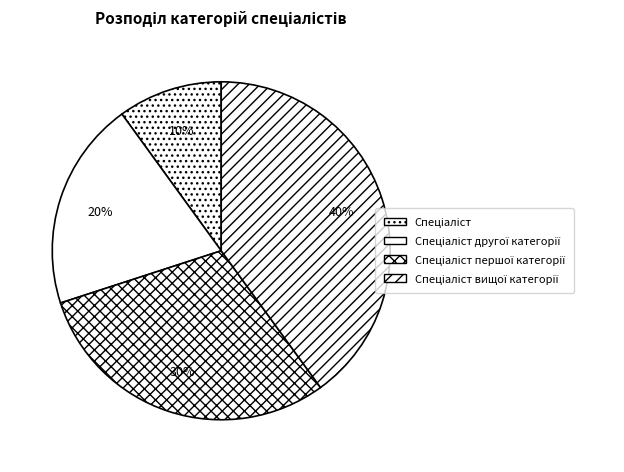

To the nearest percent, what portion does Спеціаліст вищої категорії represent?

40%